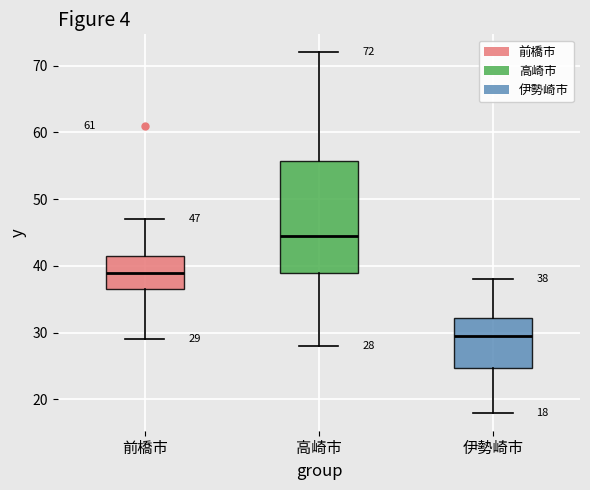

Comparing the boxes themselves (not the whiskers), which one is the tallest?

高崎市